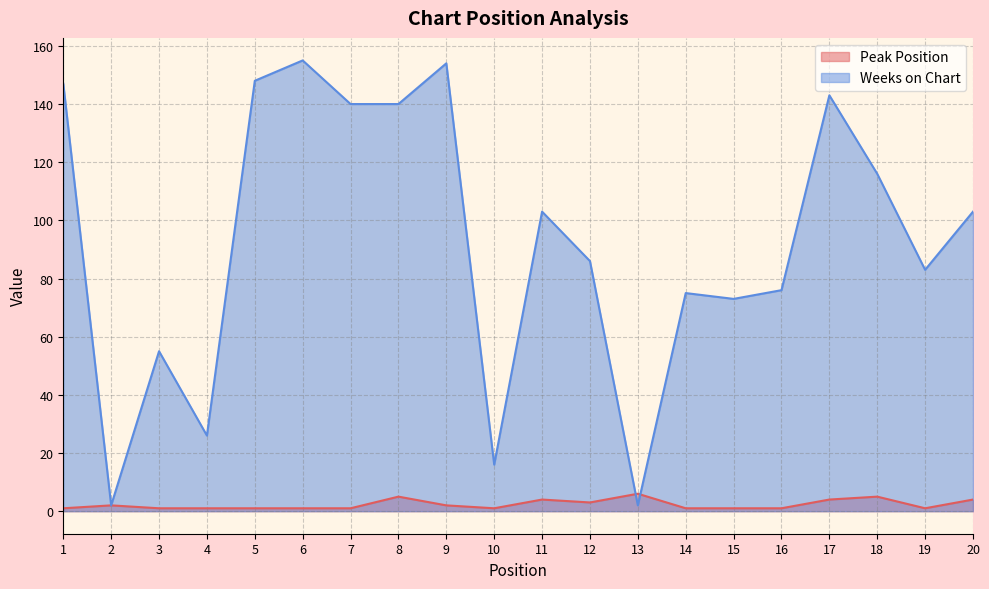

How many series are shown in this chart?

2